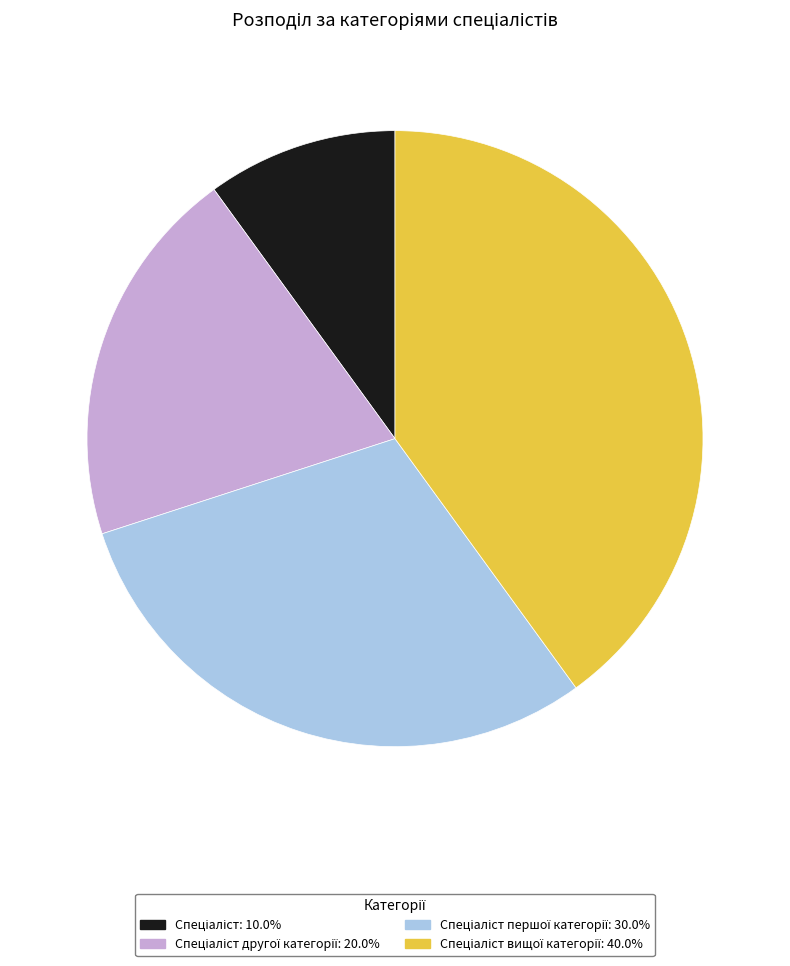

Is there any slice that represents more than half of the pie?

No